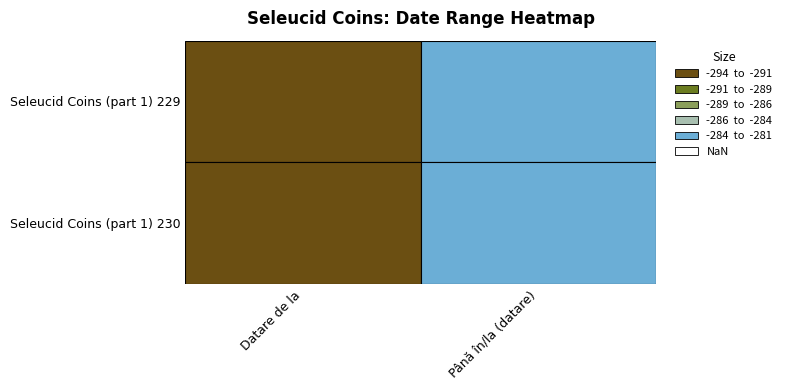

At 0, list the series in order from smallest to largest.

sc.1.229, sc.1.230